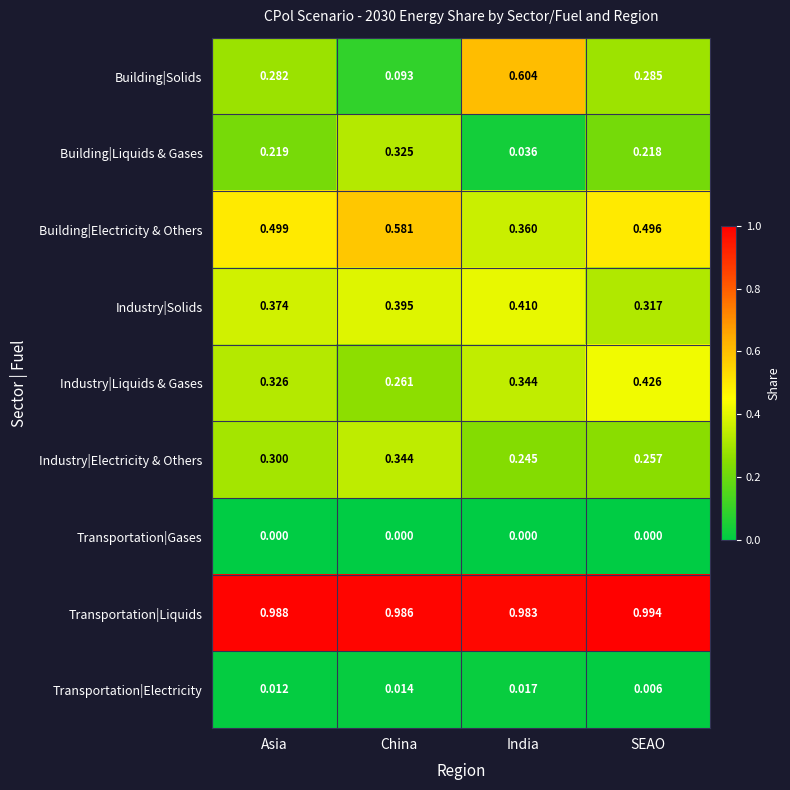

At which label is Industry|Electricity & Others closest to 0?

India